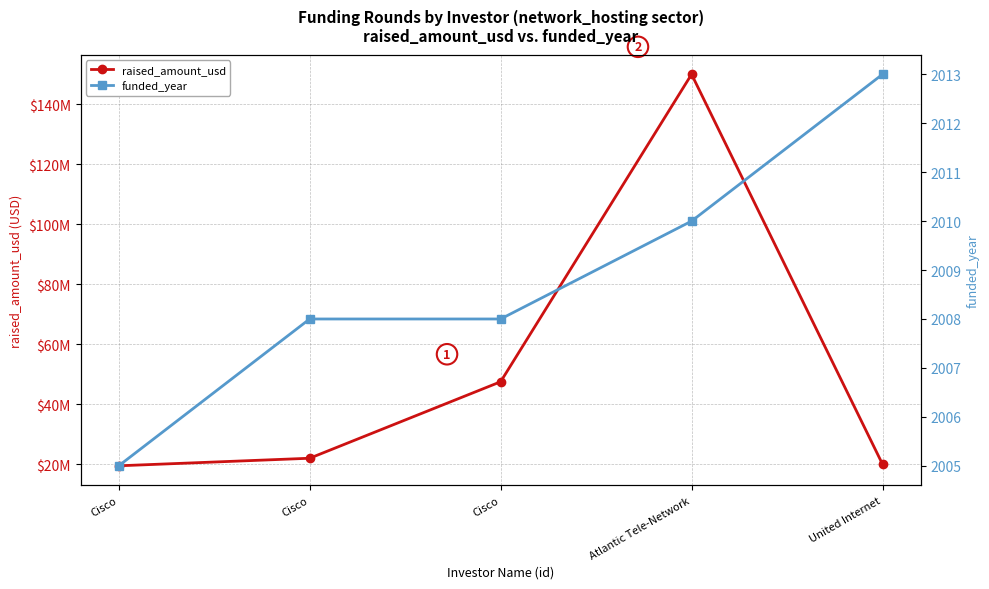

Is this an area chart (filled region under the line)?

No